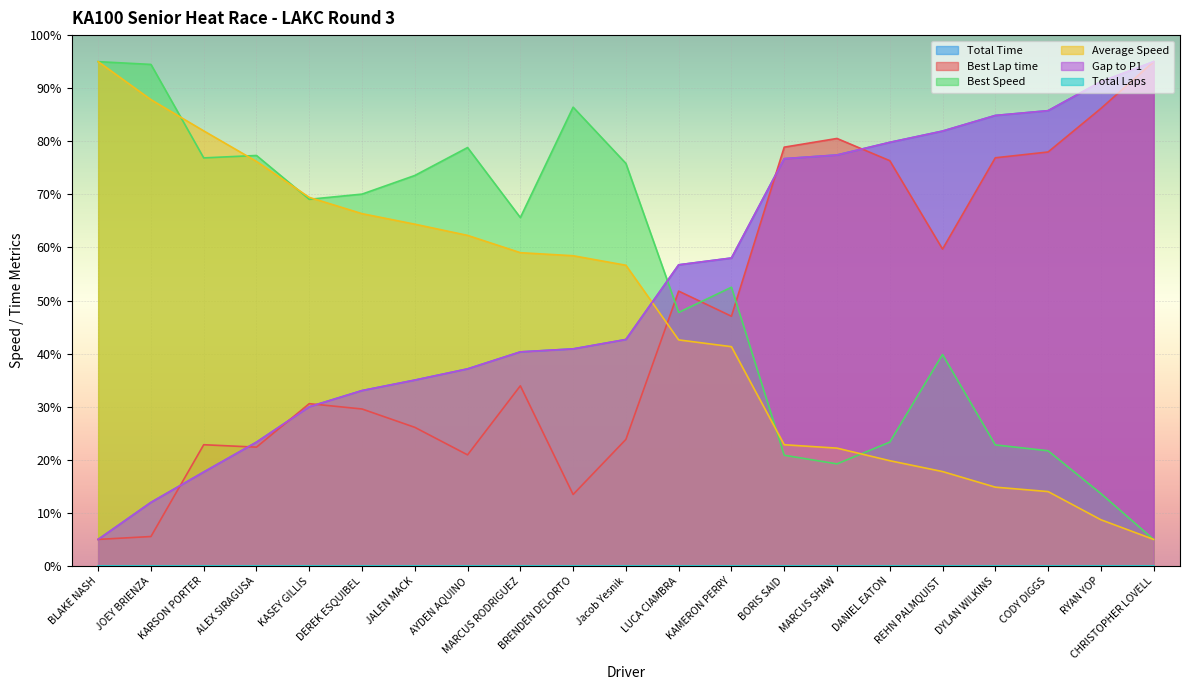

Does the chart display data point markers on the line(s)?

No